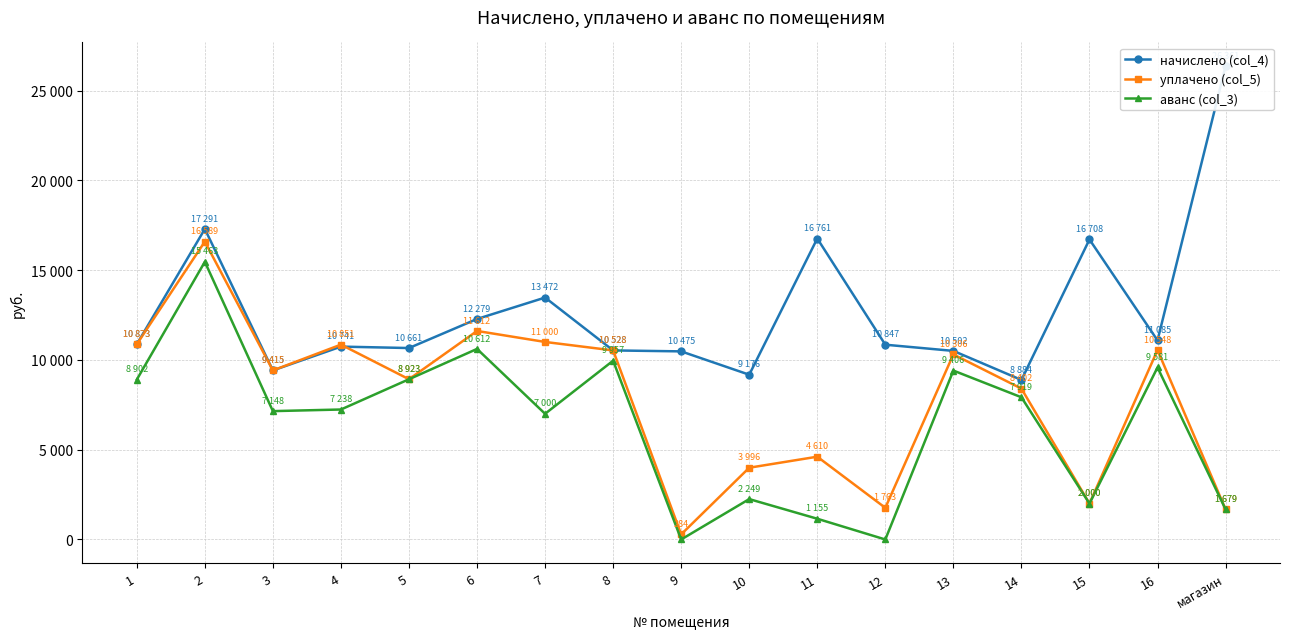

Rank the categories by уплачено (col_5) value from lowest to highest.

9, магазин, 12, 15, 10, 11, 14, 5, 3, 13, 8, 16, 4, 1, 7, 6, 2